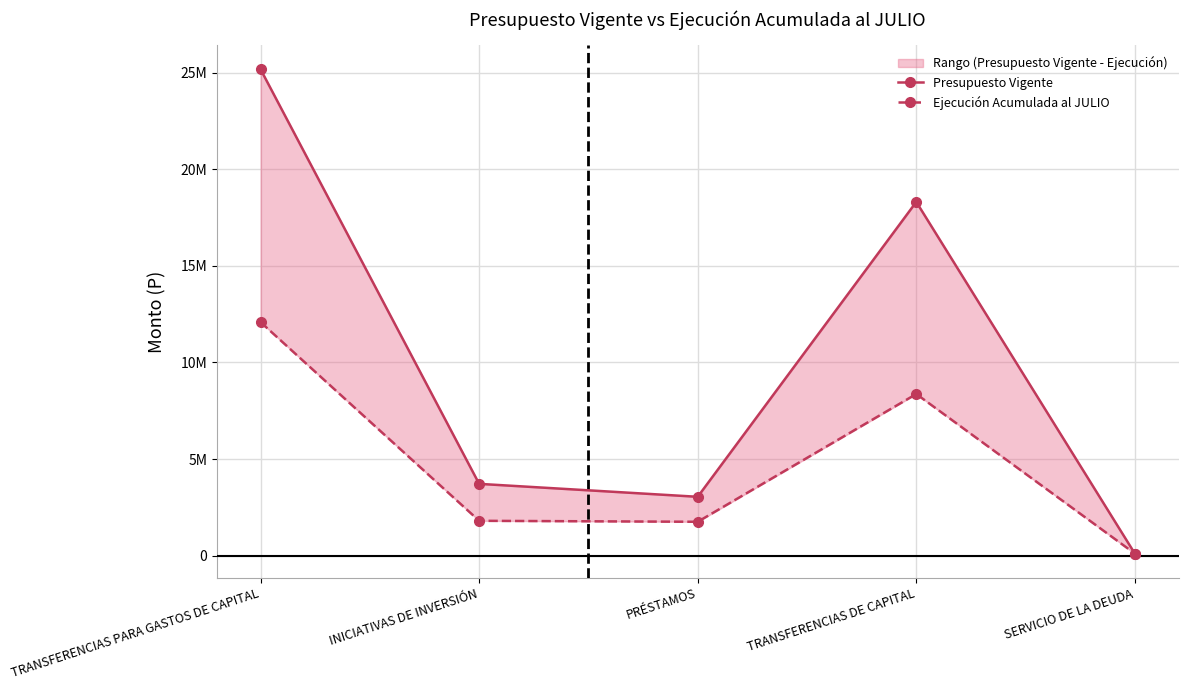

How many data points does each series have?

5